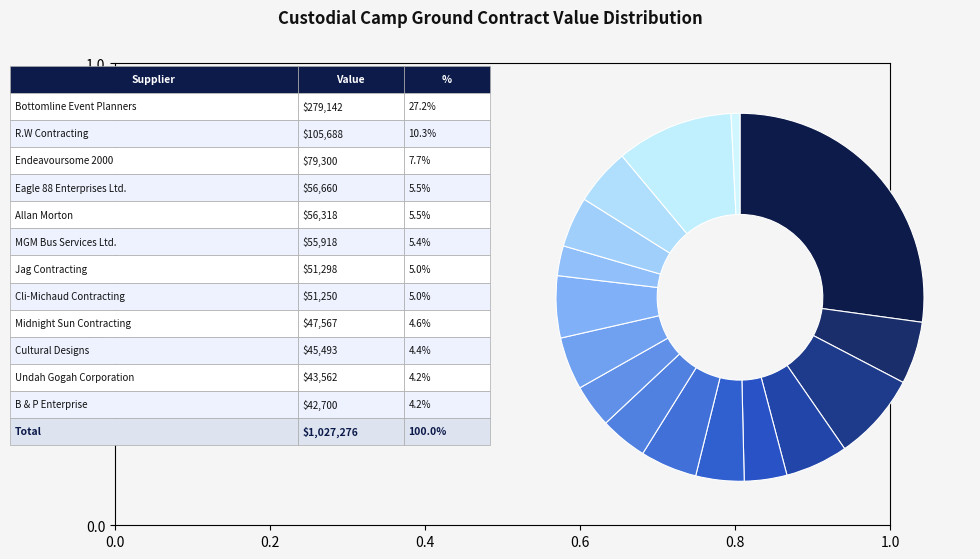

How many slices are in this pie chart?

16